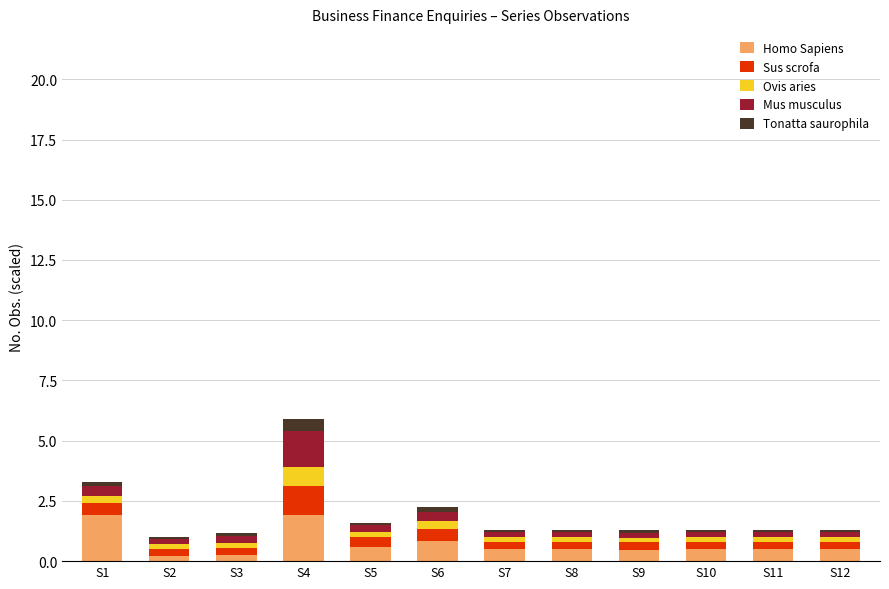

At which category is the sum across all series the highest?

S4